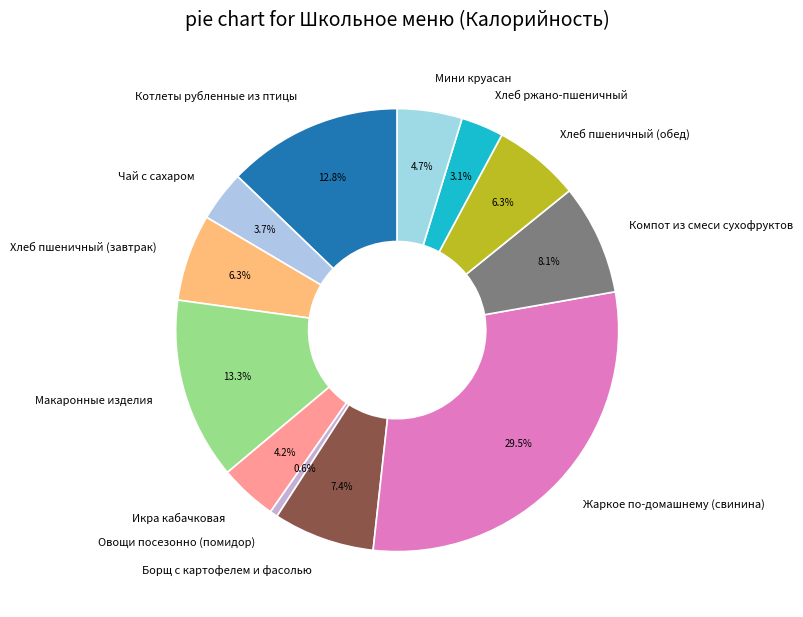

To the nearest percent, what is the average slice percentage?

8%